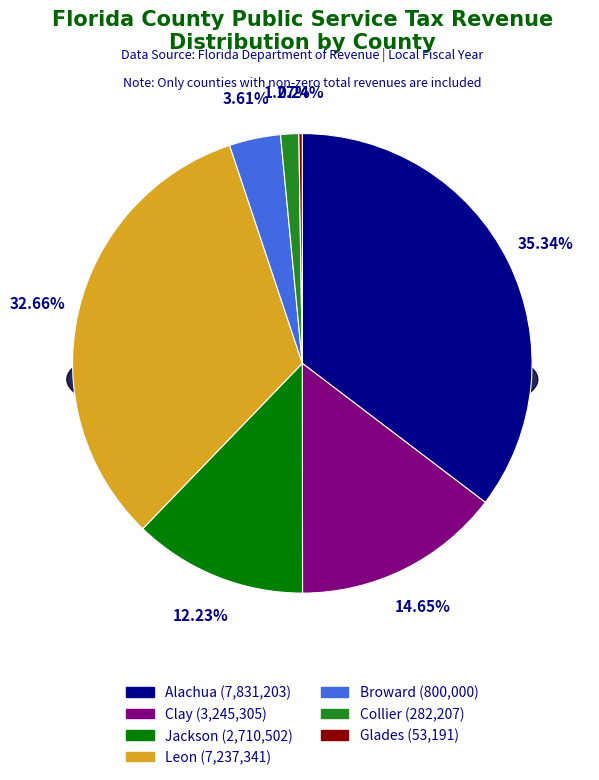

What portion of the pie excludes Alachua?

64.7%